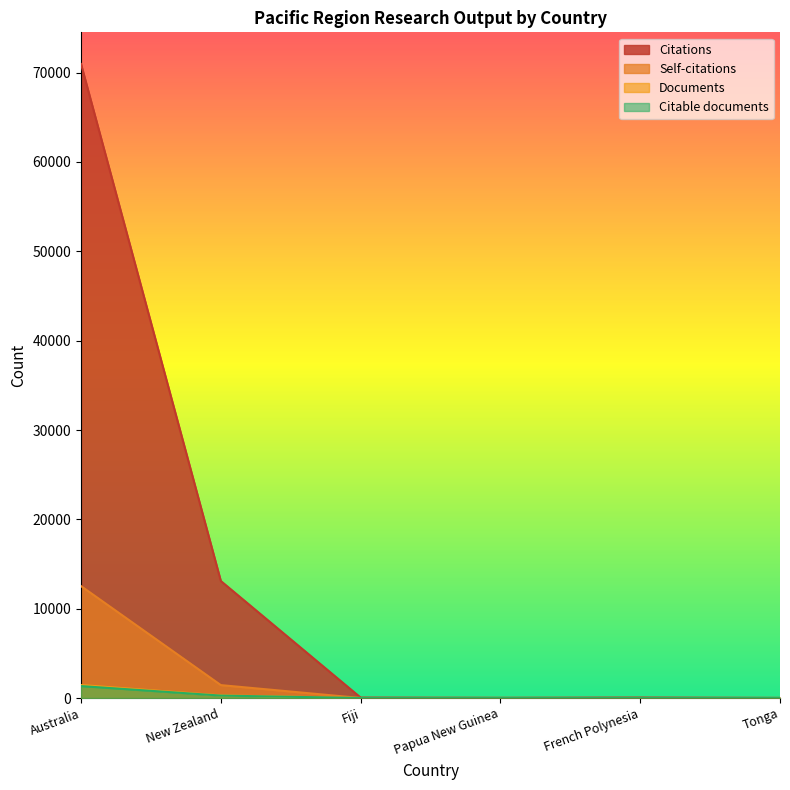

At which label does Citations reach its peak?

Australia